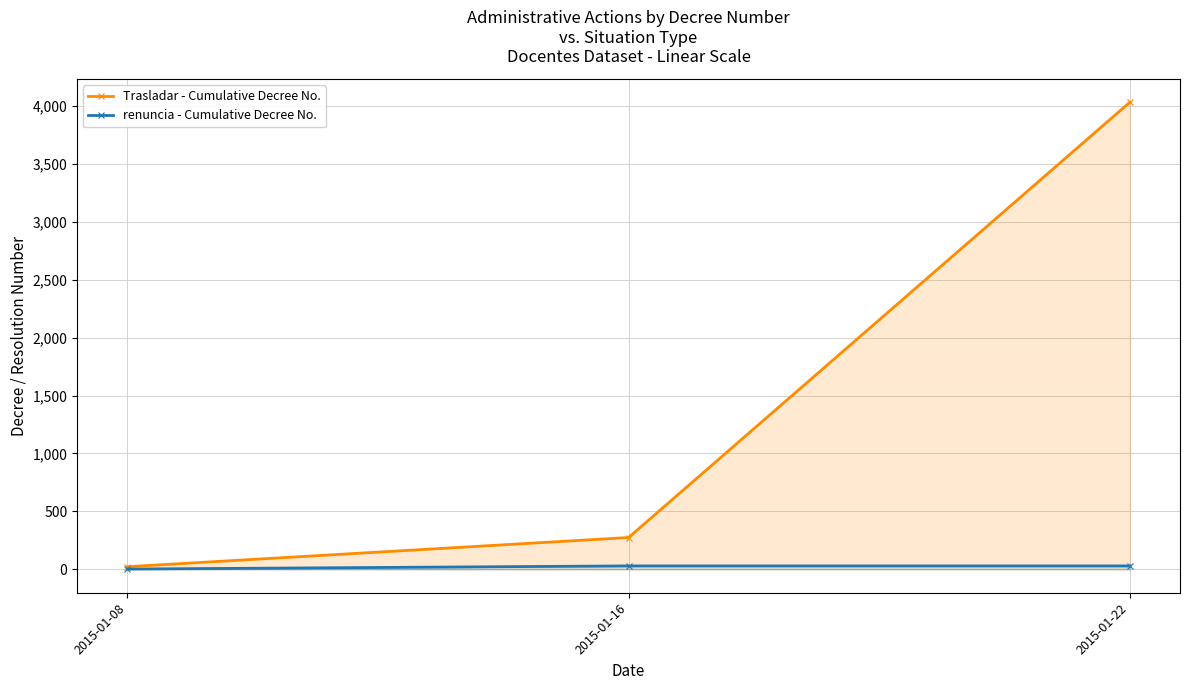

What are all the series names shown in the legend?

Trasladar - Cumulative Decree No., renuncia - Cumulative Decree No.